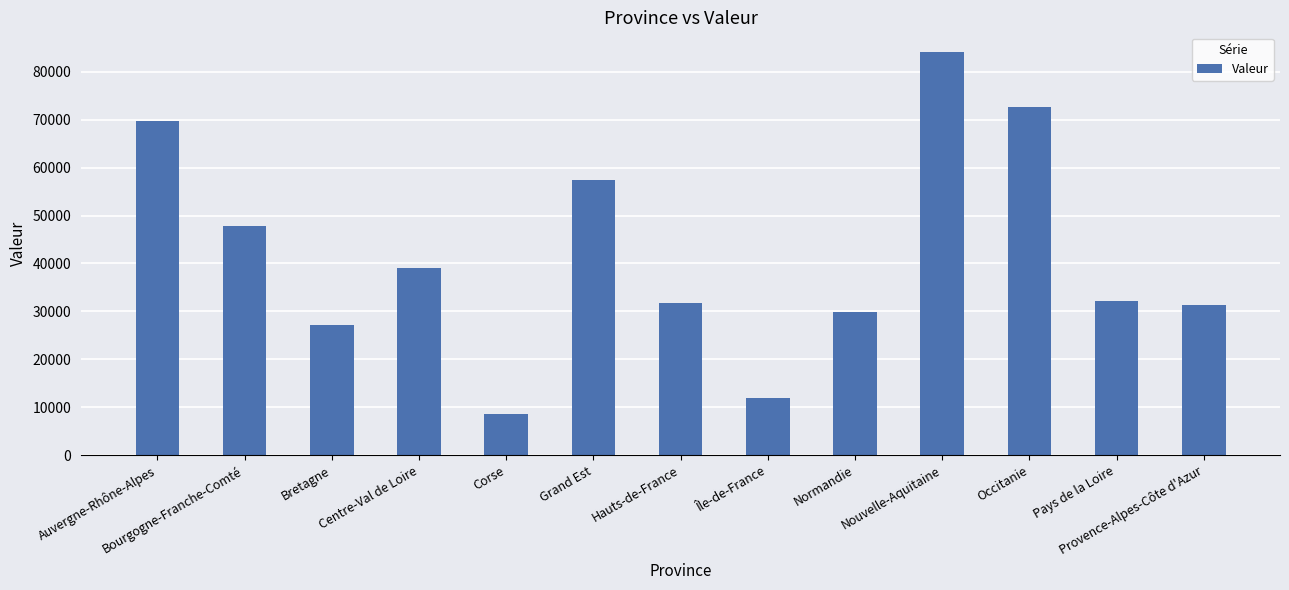

True or false: the data shows 47794 at Bourgogne-Franche-Comté.

True